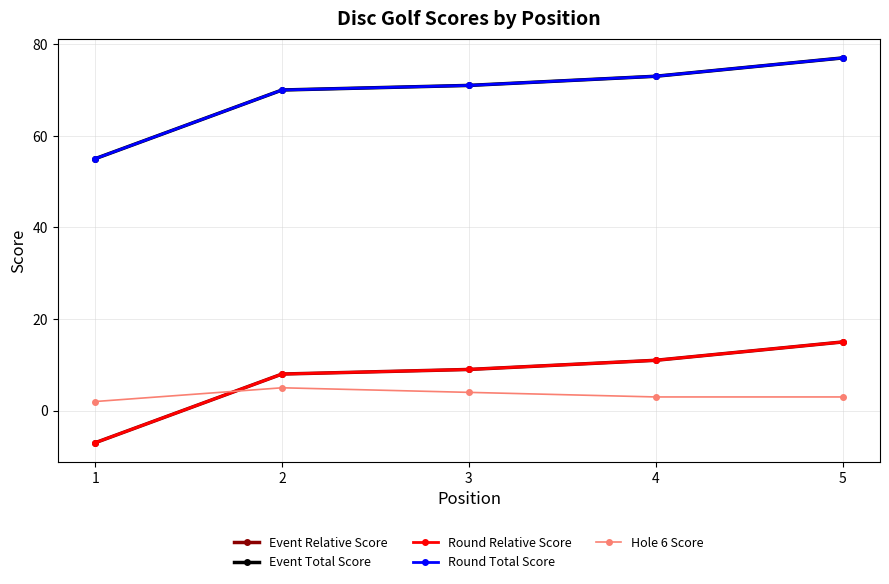

What is the sum of all Hole 6 Score values?

17